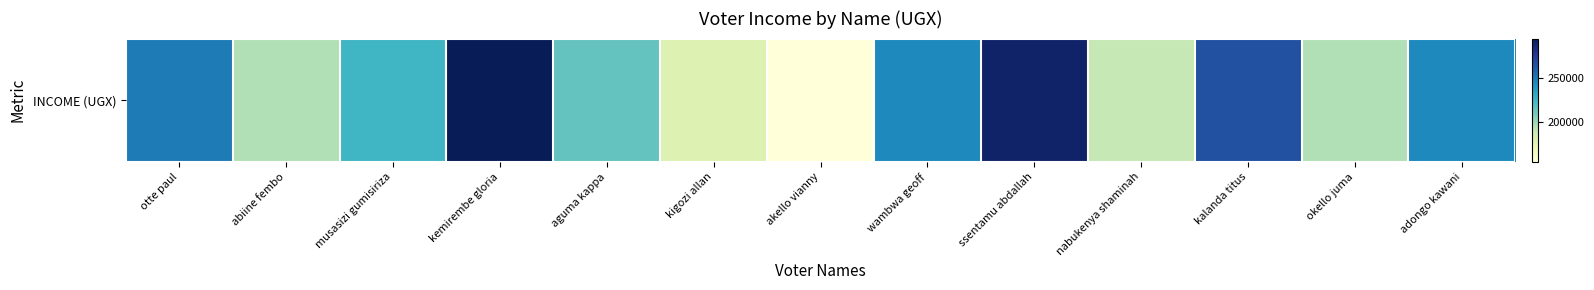

Which label corresponds to the largest value in the chart?

kemirembe gloria